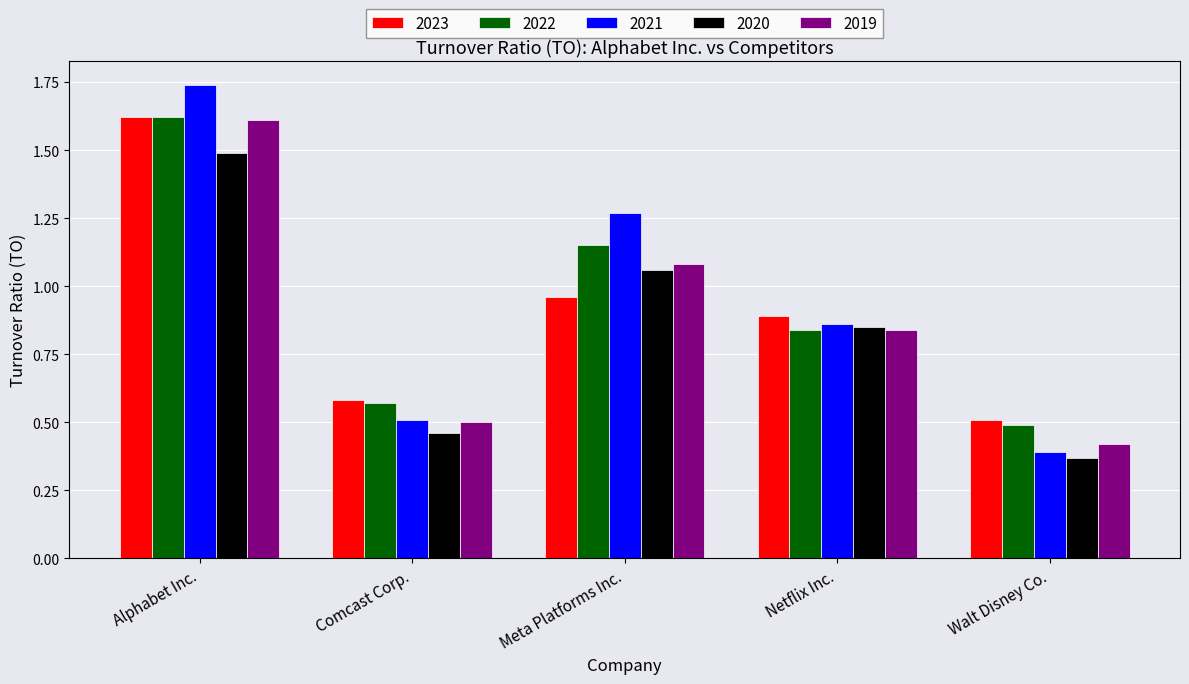

What is the total value across all series at Walt Disney Co.?

2.2